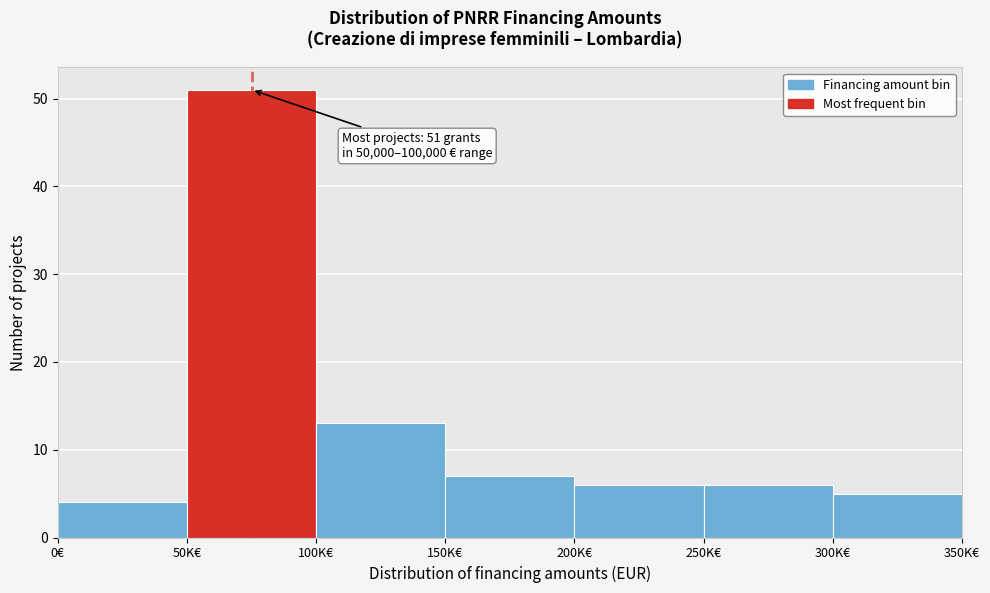

Reading left to right, extract all data points from this chart.

0€=4	50K€=51	100K€=13	150K€=7	200K€=6	250K€=6	300K€=5